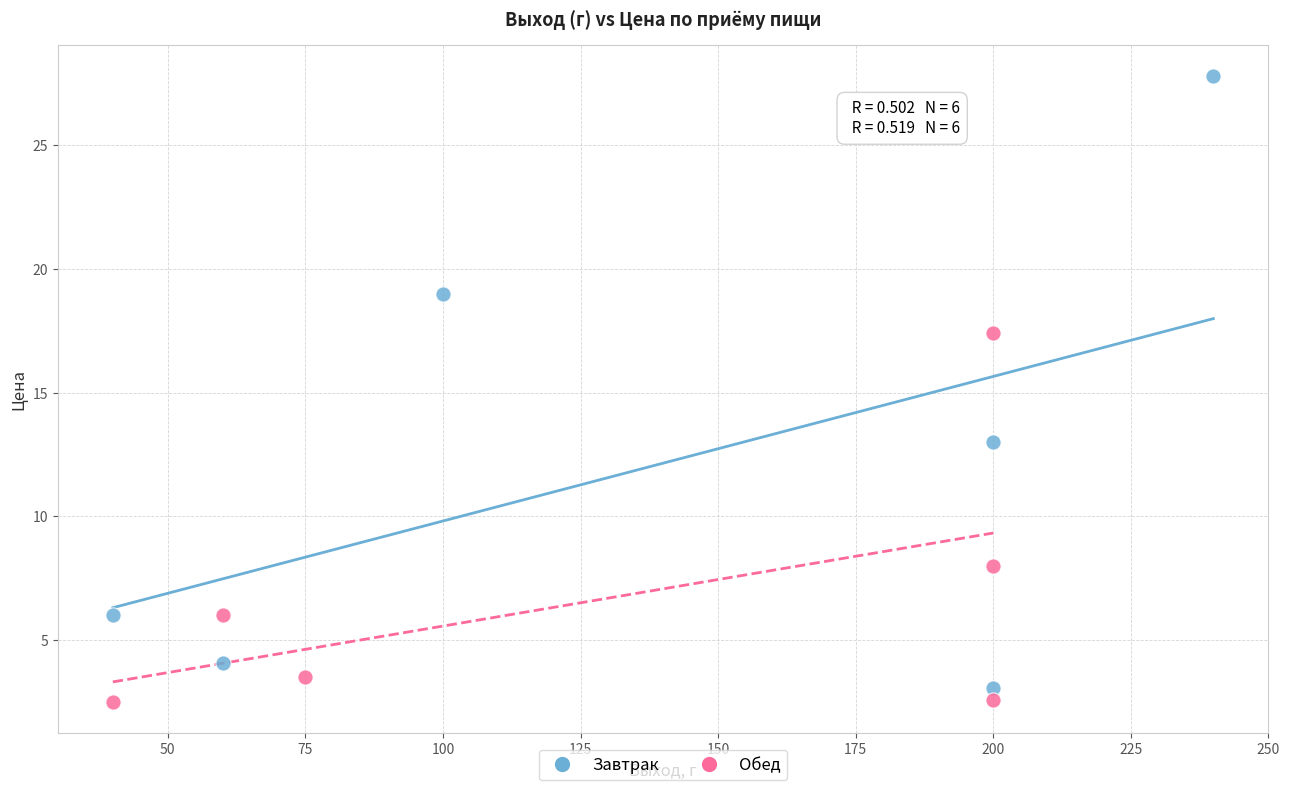

Which series reaches the maximum Y coordinate?

Завтрак